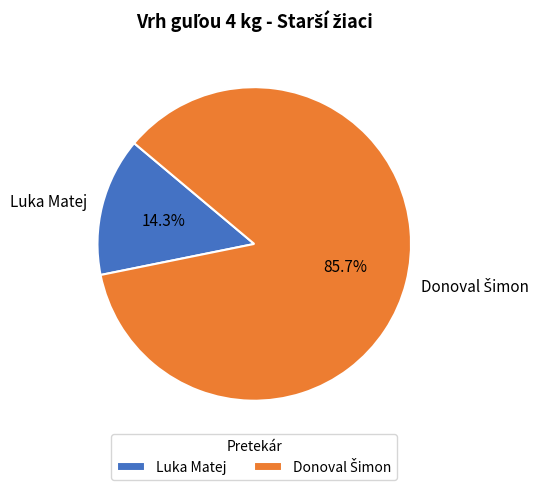

What is the smallest slice in the pie chart?

Luka Matej